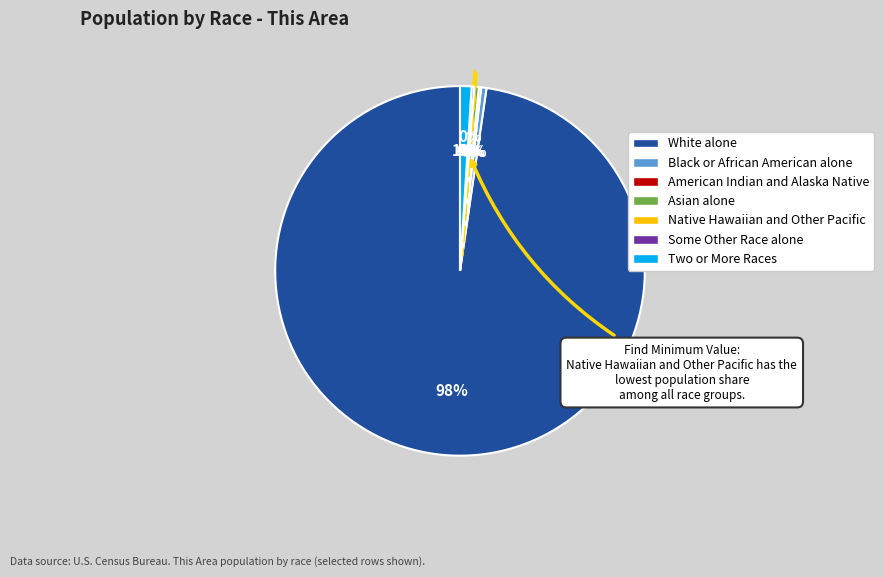

Which has a higher value, Two or More Races or Black or African American alone?

Two or More Races